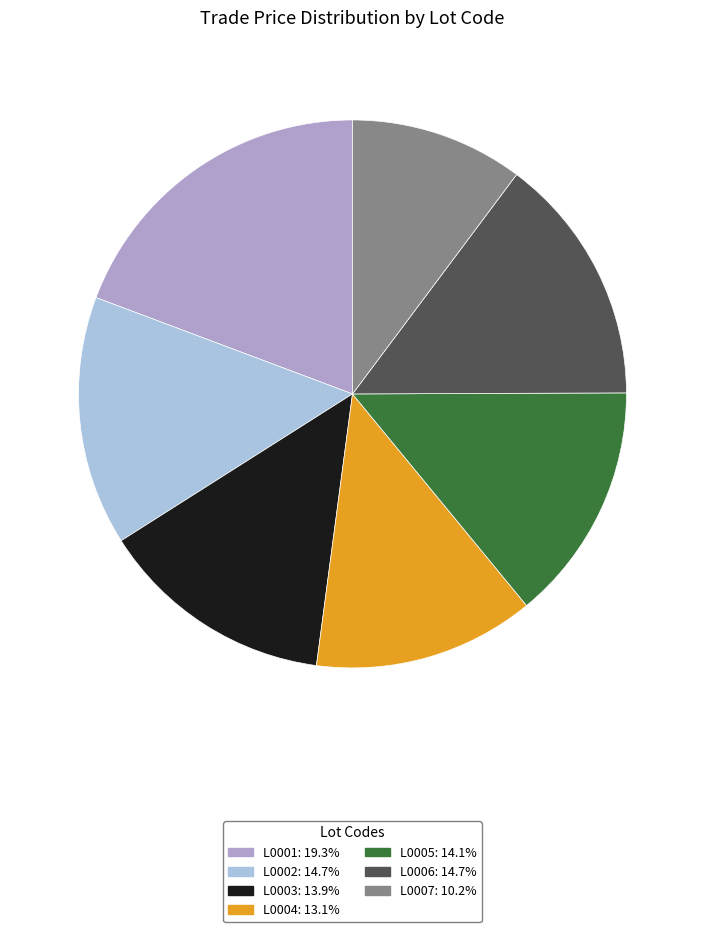

Is there a majority slice in this chart?

No